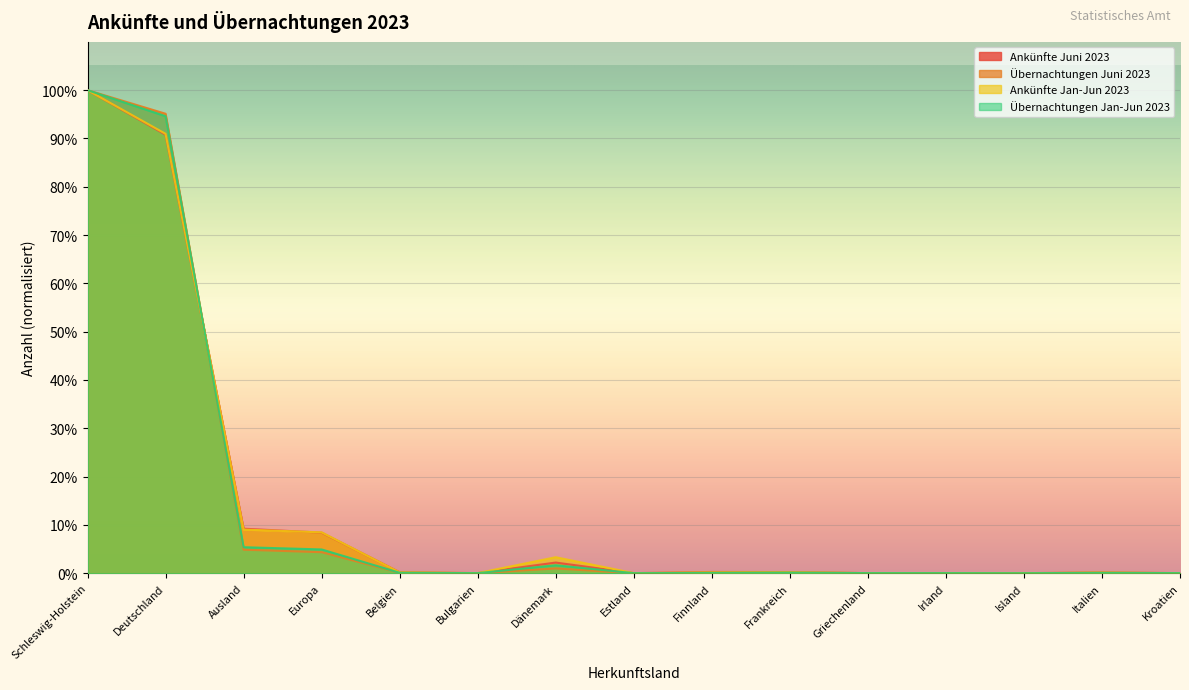

At which category is the sum across all series the highest?

Schleswig-Holstein